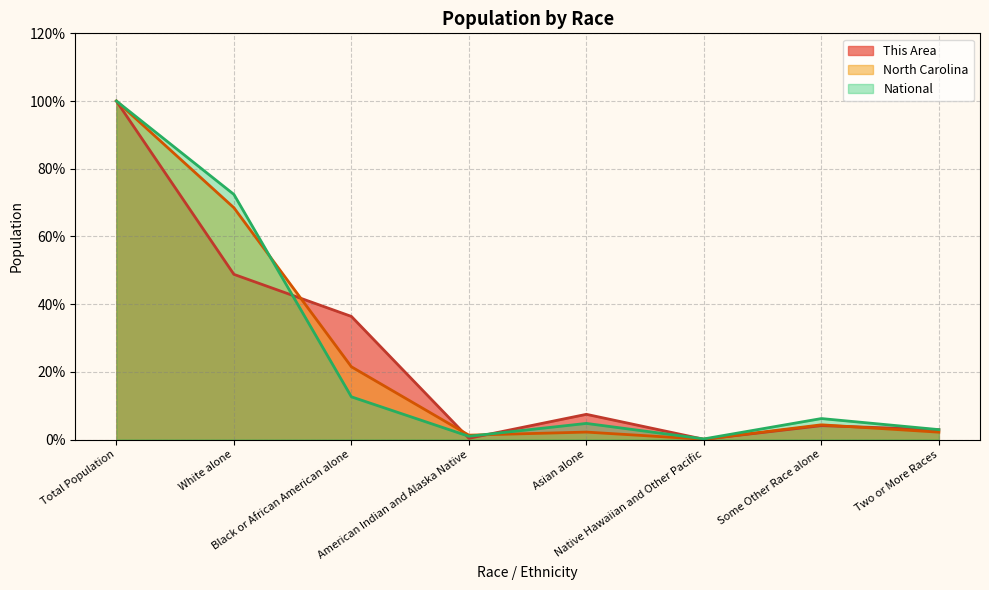

What are all the series names shown in the legend?

This Area, North Carolina, National